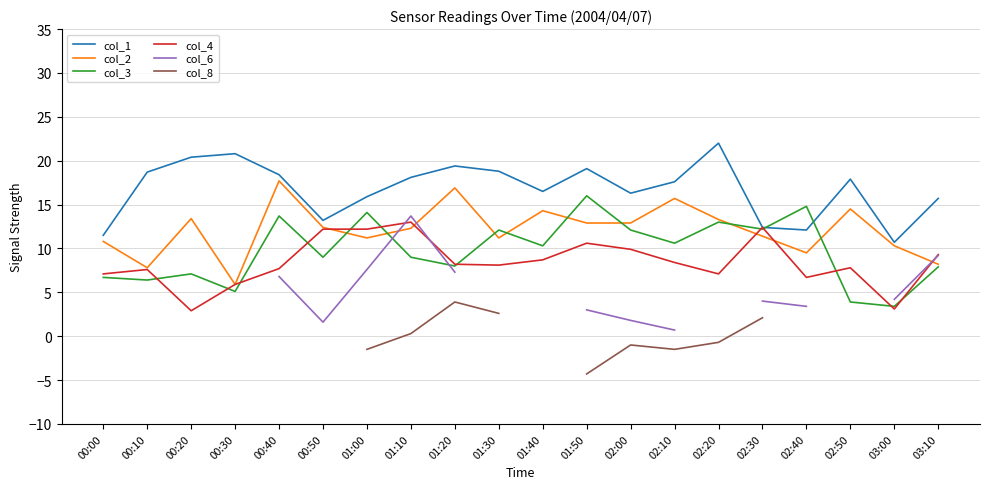

The col_3 series shows 14.8 at 02:40. True or false?

True